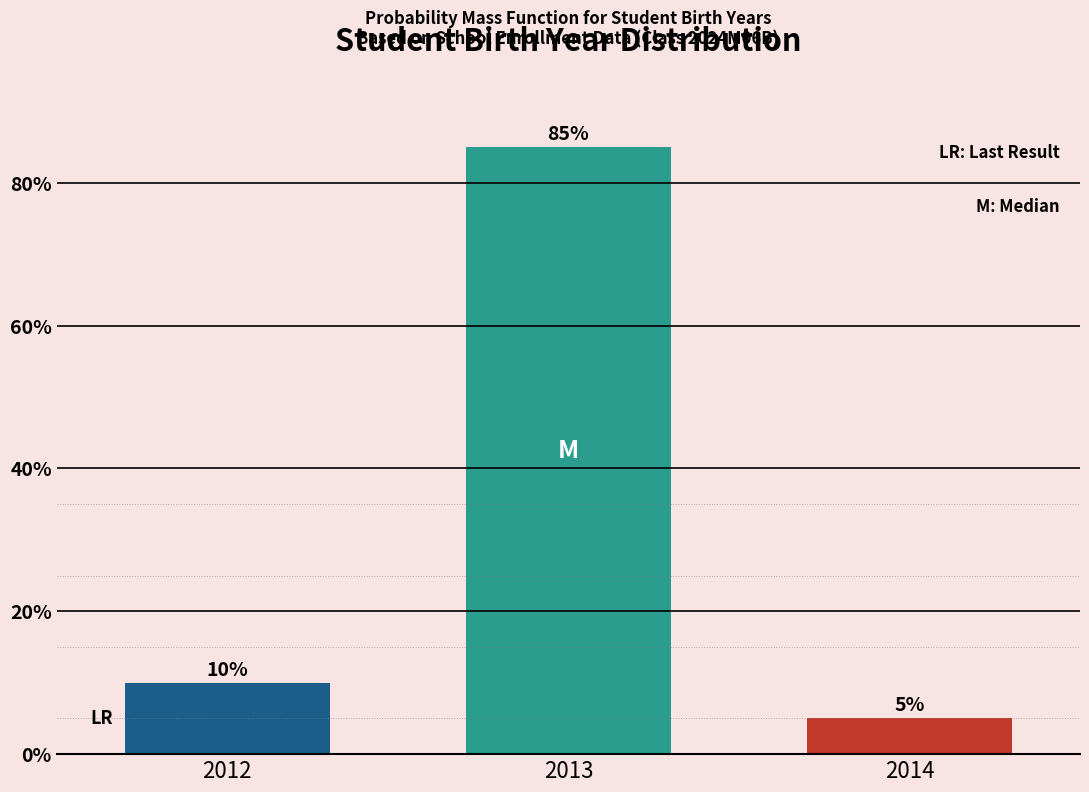

Reading right to left, transcribe all the data shown in this chart.

5	85	10